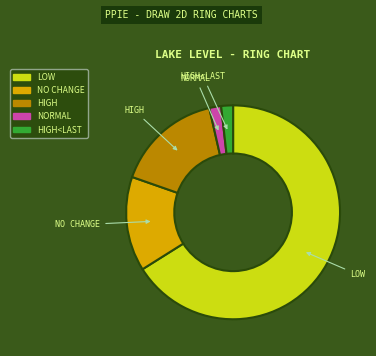

Is there a majority slice in this chart?

Yes